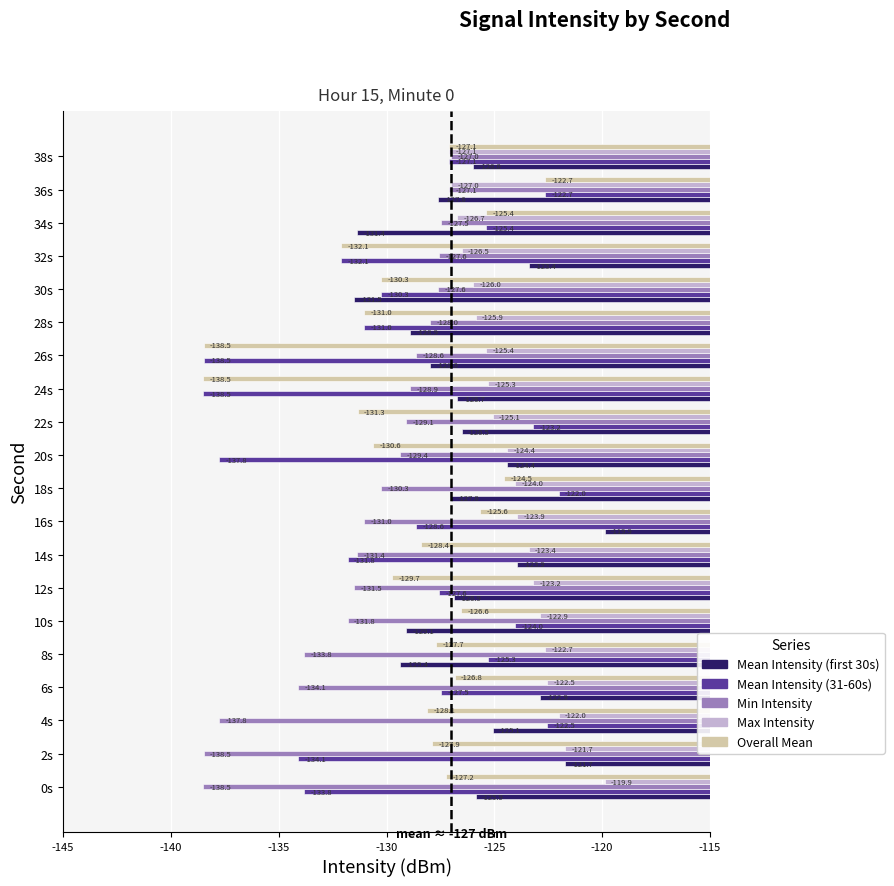

What are all the series names shown in the legend?

Mean Intensity (first 30s), Mean Intensity (31-60s), Min Intensity, Max Intensity, Overall Mean